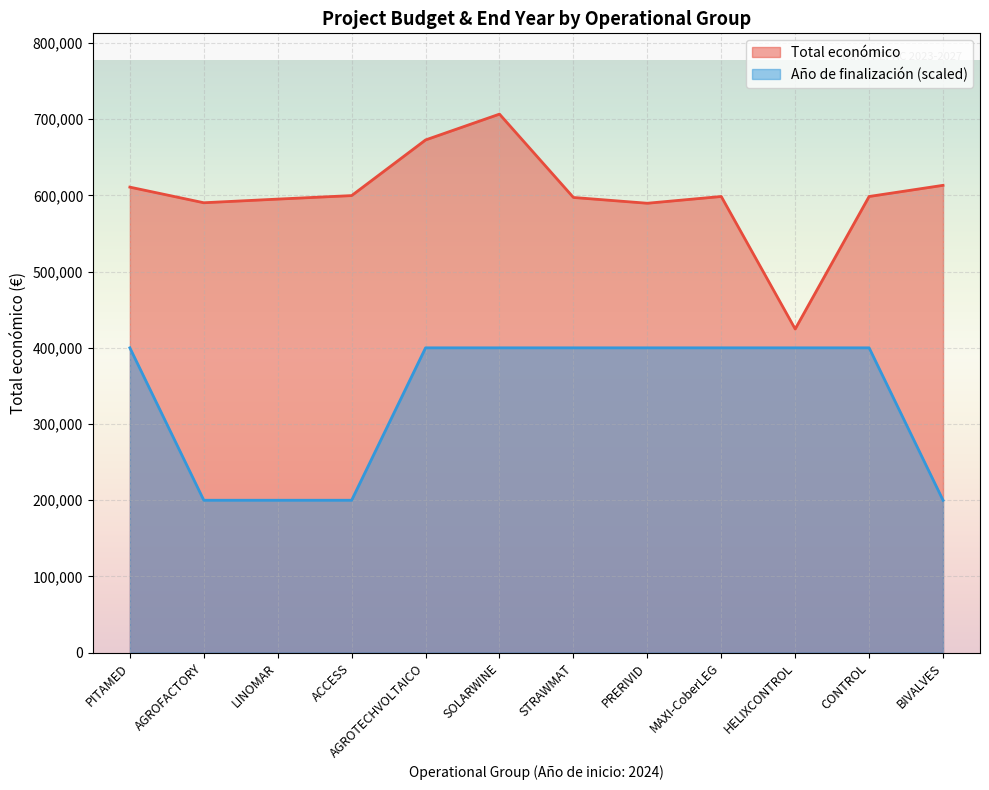

Rank the series by their maximum value, from lowest to highest.

Año de finalización (scaled), Total económico